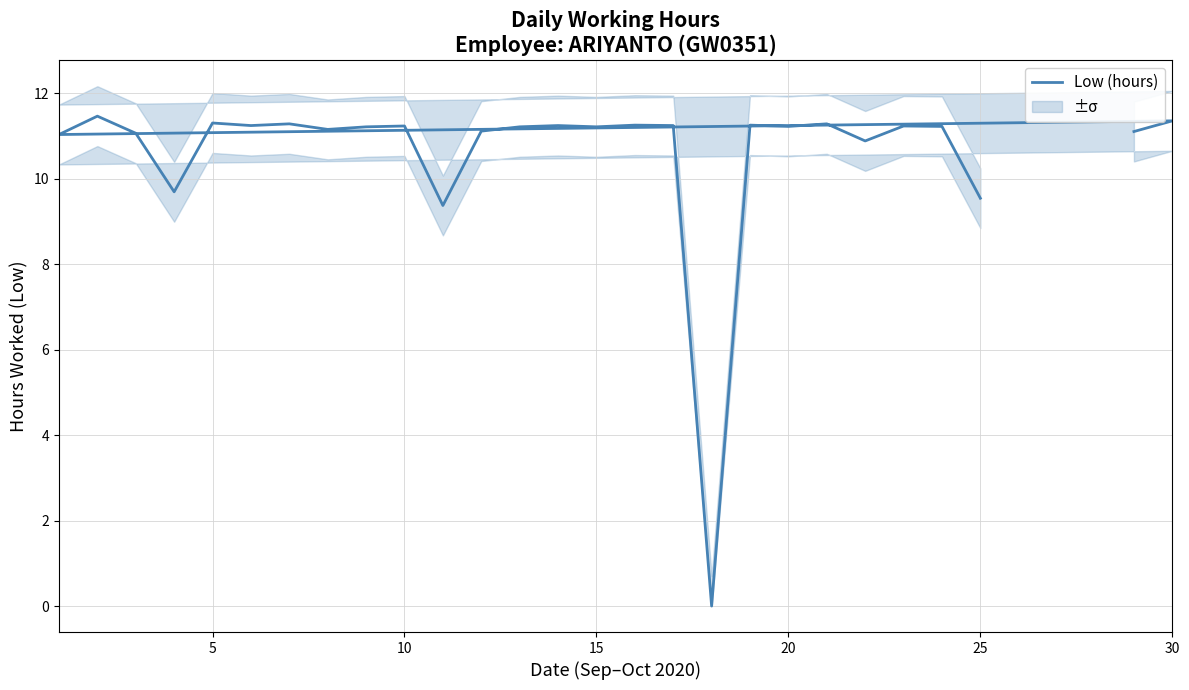

How many points are lower than both their immediate neighbors (excluding endpoints)?

9